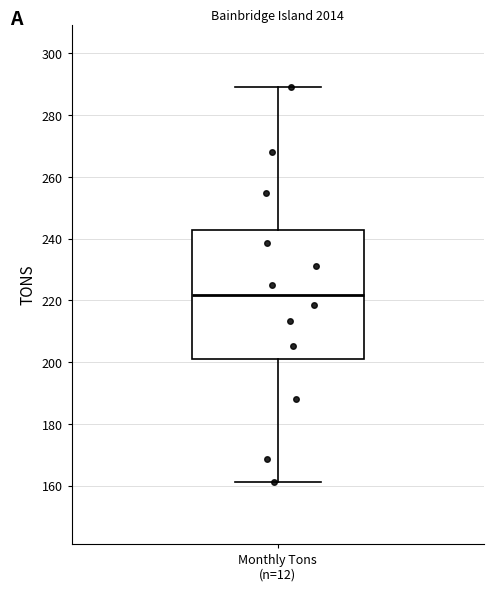

Where is the upper edge of the box for Monthly Tons (n=12) on the y-axis? The values are not printed on the chart, so give them approximately, as read against the axis.

242